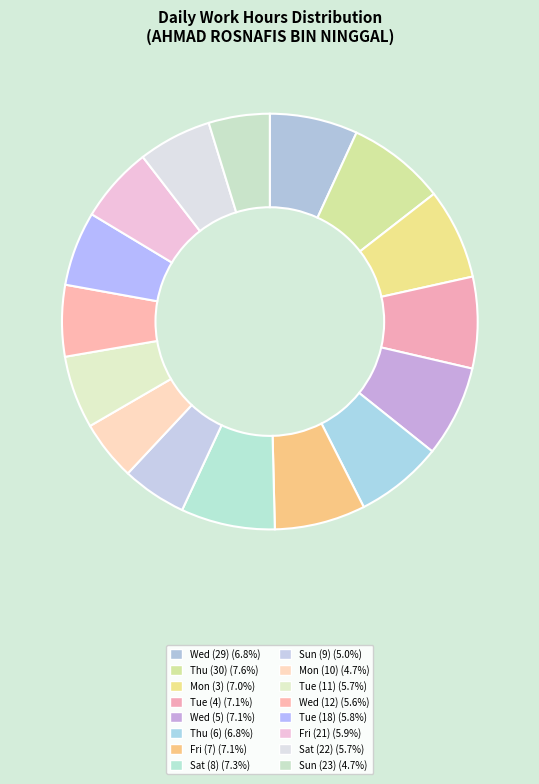

How many segments does this pie chart have?

16